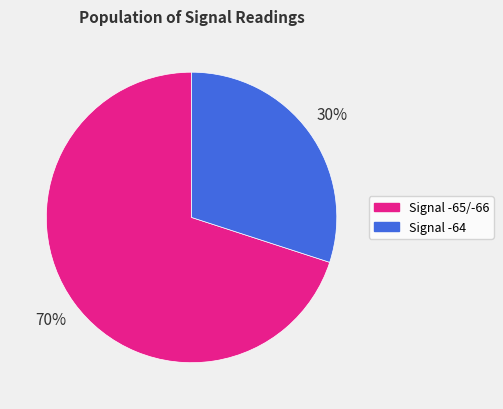

Is there a majority slice in this chart?

Yes